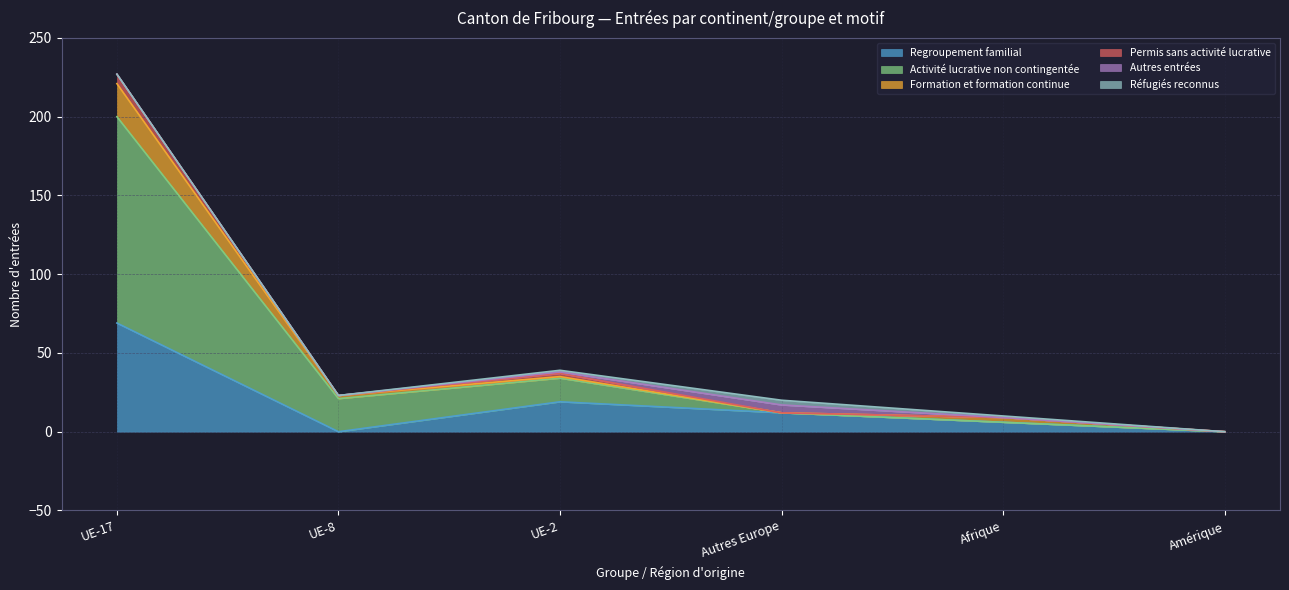

At which label does Regroupement familial first exceed 12?

UE-17